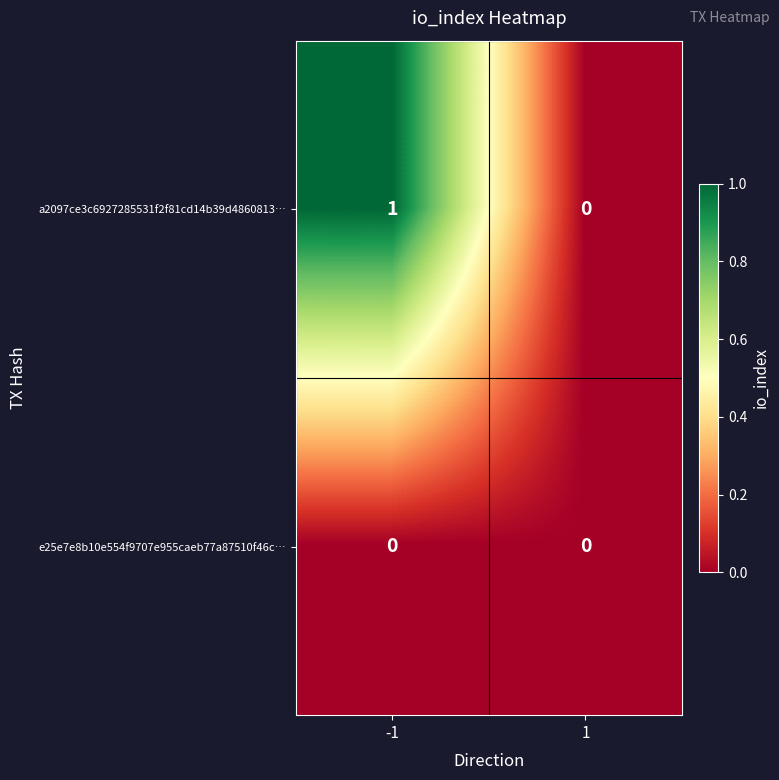

True or false: e25e7e8b10e554f9707e955caeb77a87510f46c… has a value of 0 at -1.

True